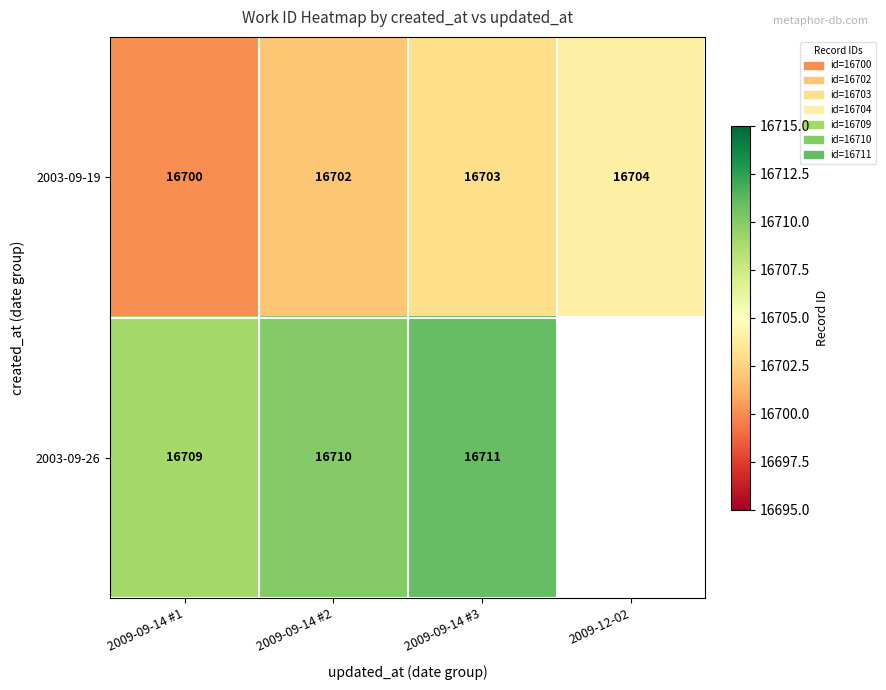

What is the greatest value displayed?

16711.0